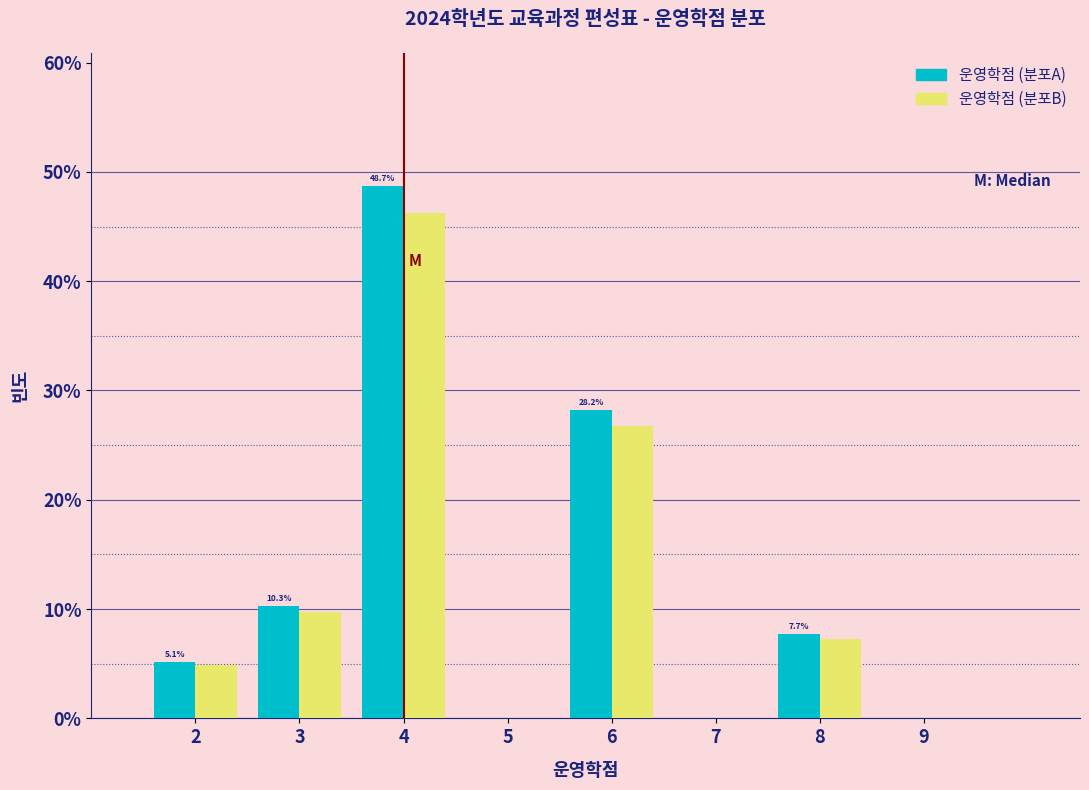

In the 운영학점 (분포B) series, which range on the x-axis has the tallest bar?

3.5 to 4.5